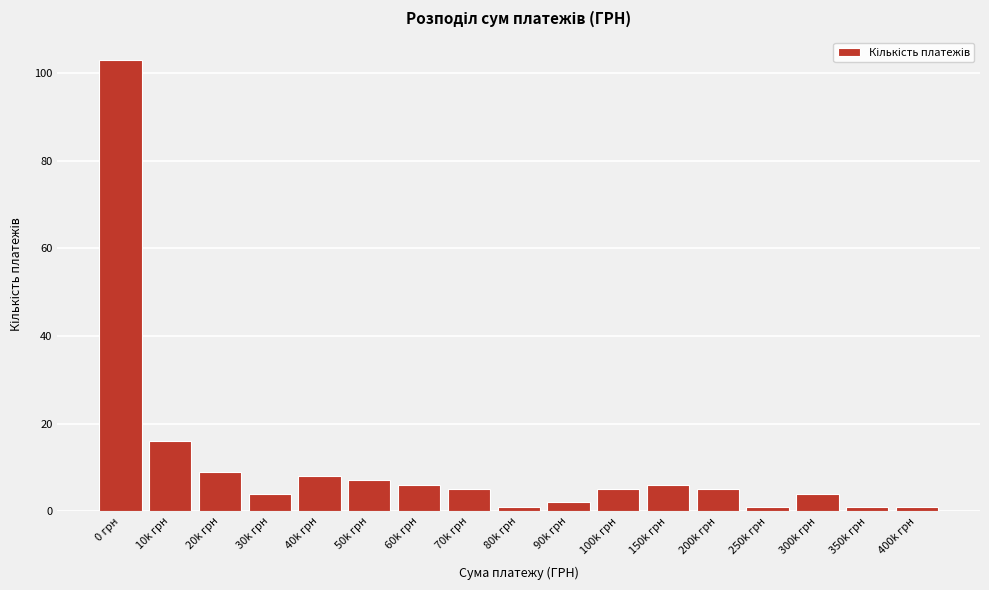

Reading left to right, what are all the values shown in this chart?

0 грн=103	10k грн=16	20k грн=9	30k грн=4	40k грн=8	50k грн=7	60k грн=6	70k грн=5	80k грн=1	90k грн=2	100k грн=5	150k грн=6	200k грн=5	250k грн=1	300k грн=4	350k грн=1	400k грн=1